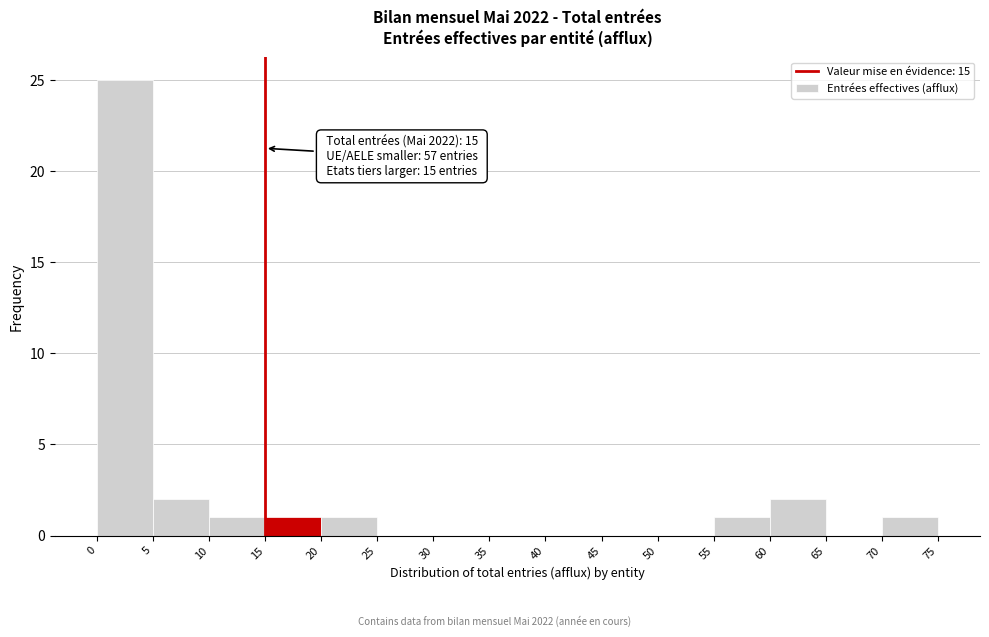

Over which range of the x-axis is the bar tallest?

0 to 5